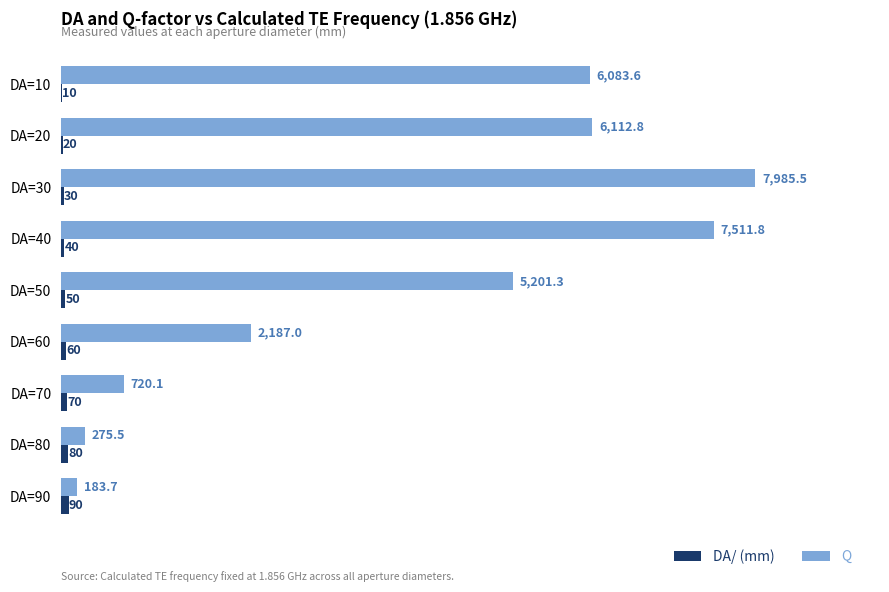

At which category is the sum across all series the highest?

DA=30